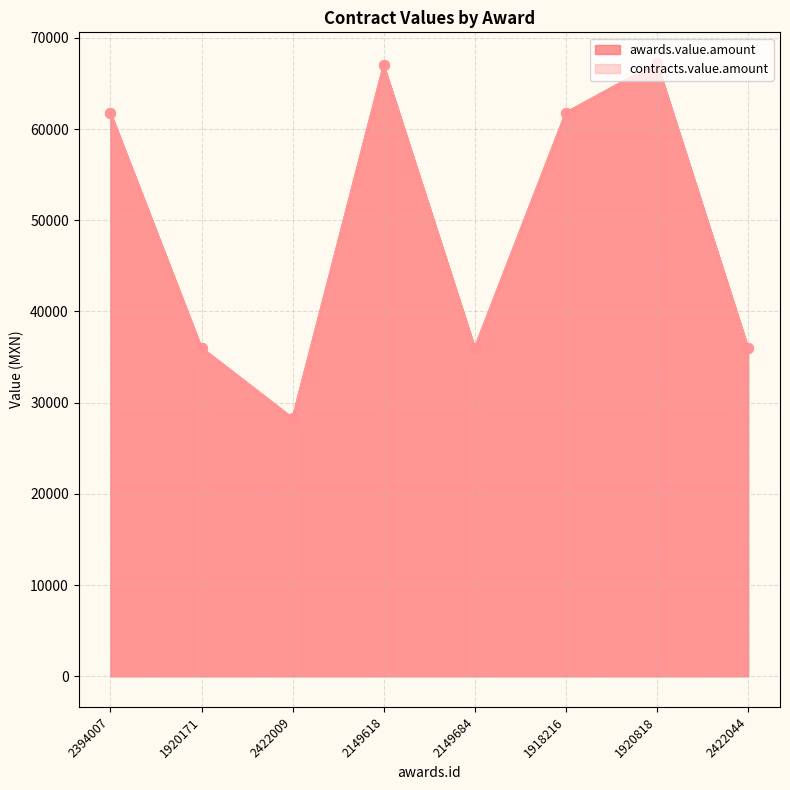

Which series has the widest spread of Y values?

awards.value.amount